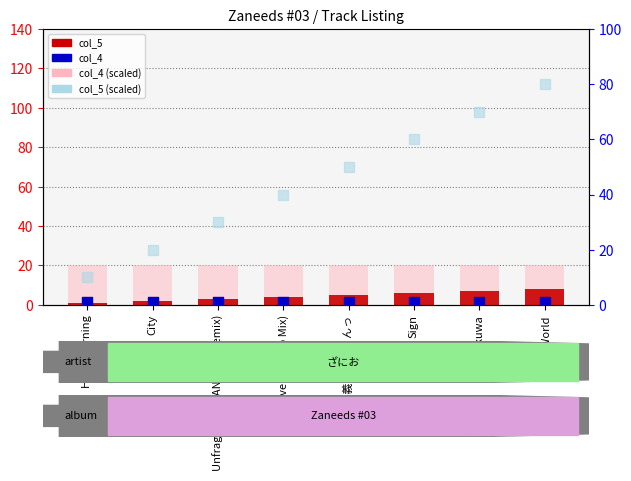

At how many categories does at least one series exceed 43?

4